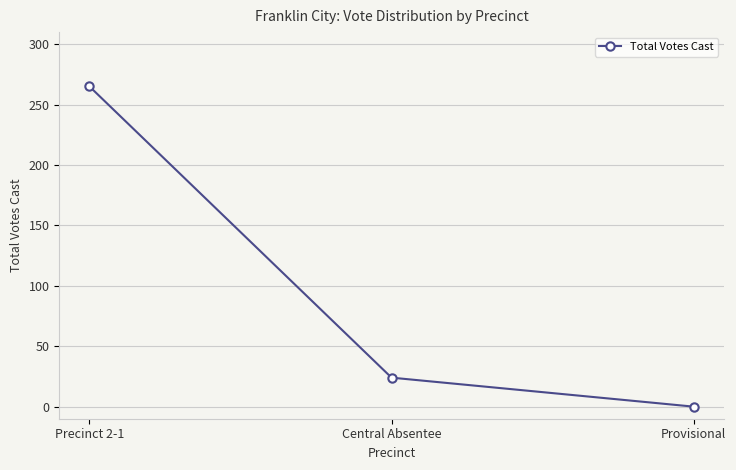

What is the change in value from Central Absentee to Provisional?

-24